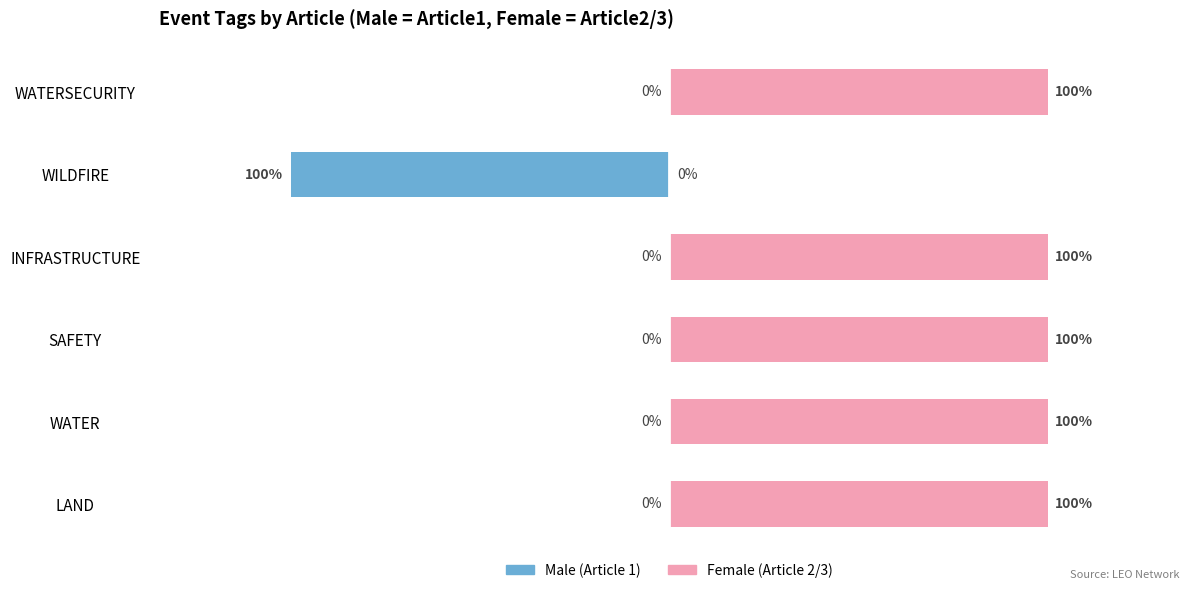

Which series has the largest range (max minus min)?

Male